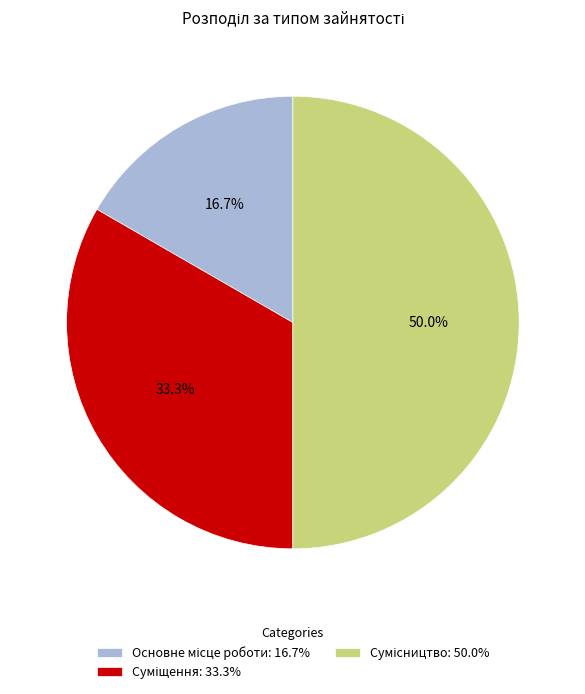

Rank the categories by value from highest to lowest.

Сумісництво, Суміщення, Основне місце роботи